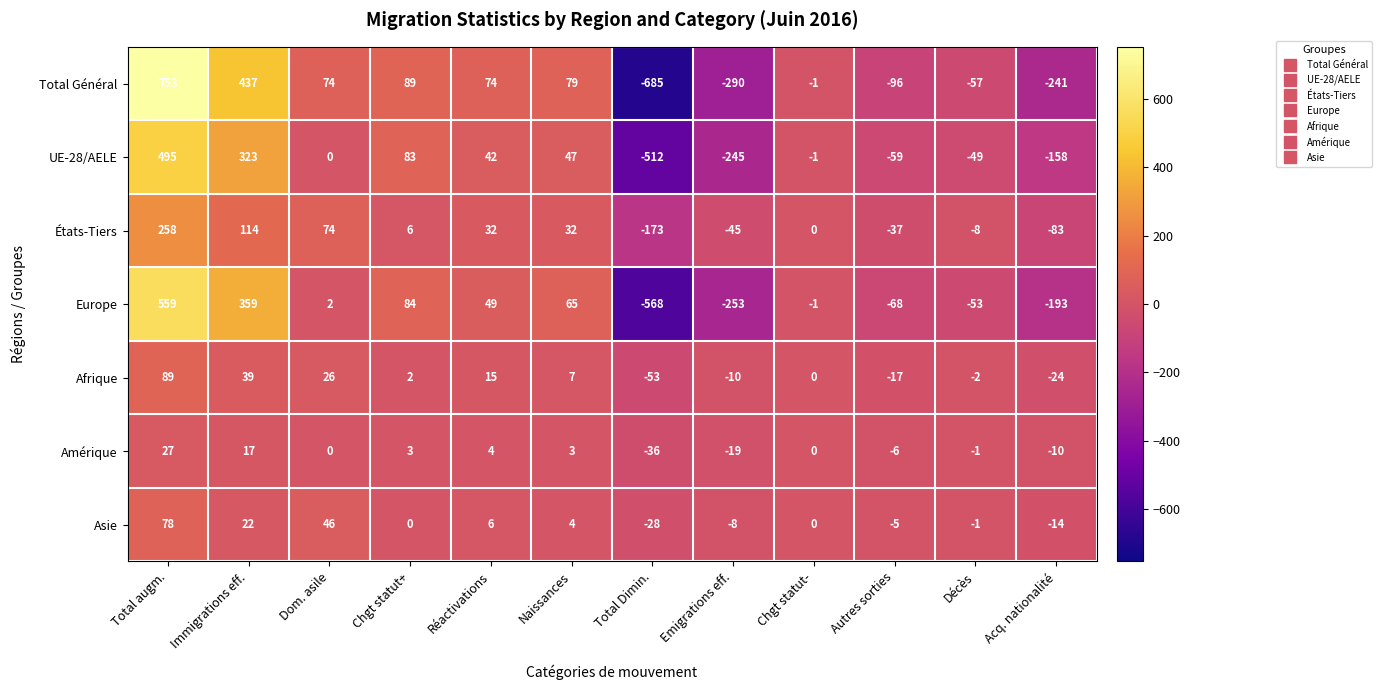

Rank the series by their maximum value, from highest to lowest.

Total Général, Europe, UE-28/AELE, États-Tiers, Afrique, Asie, Amérique